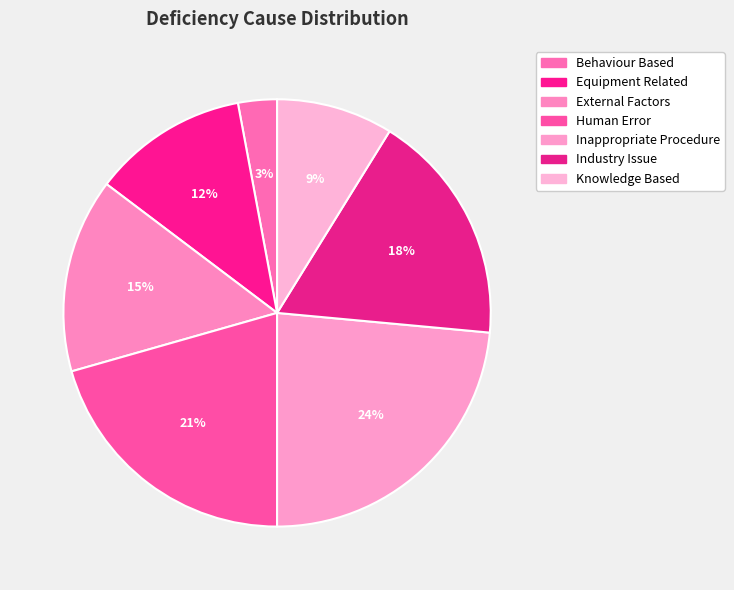

Combined, do Human Error and Knowledge Based account for over 50%?

No